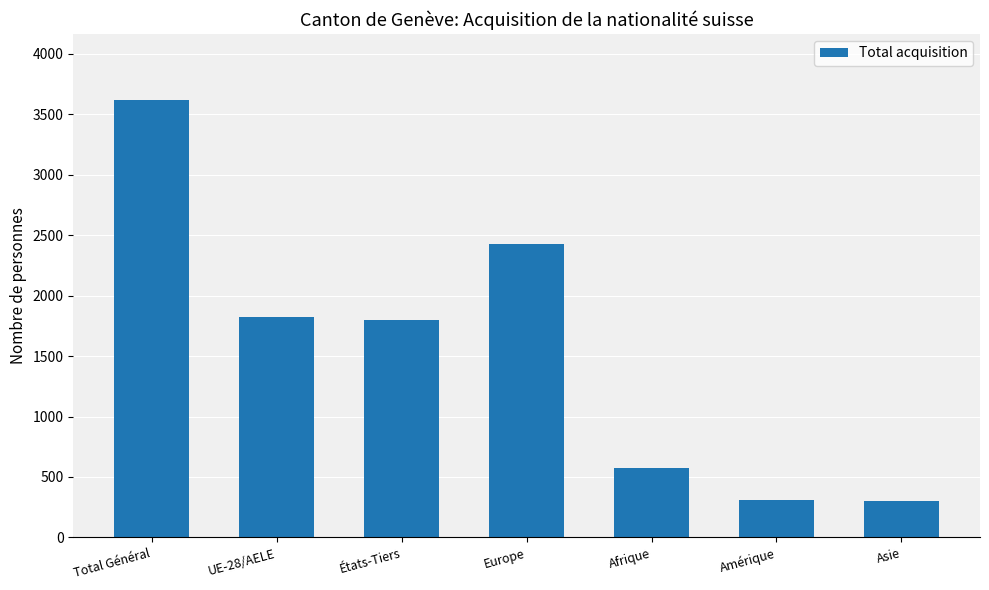

True or false: the data shows 1799 at États-Tiers.

True